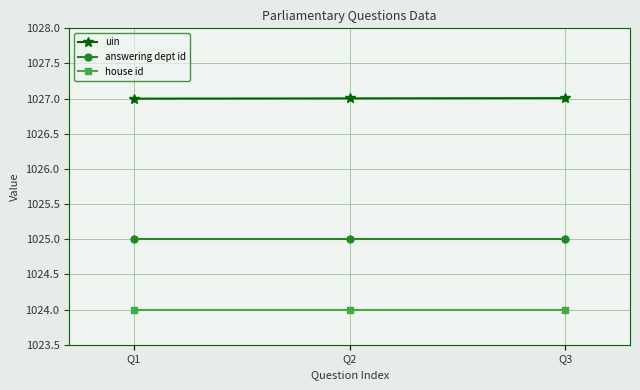

What is the sum of all house id values?

3072.0